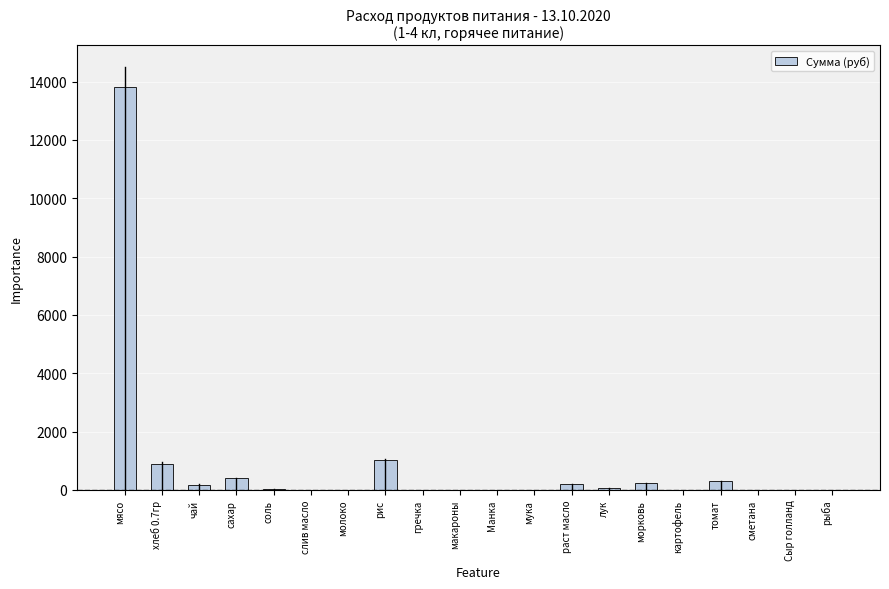

At which label does the data first exceed 21?

мясо